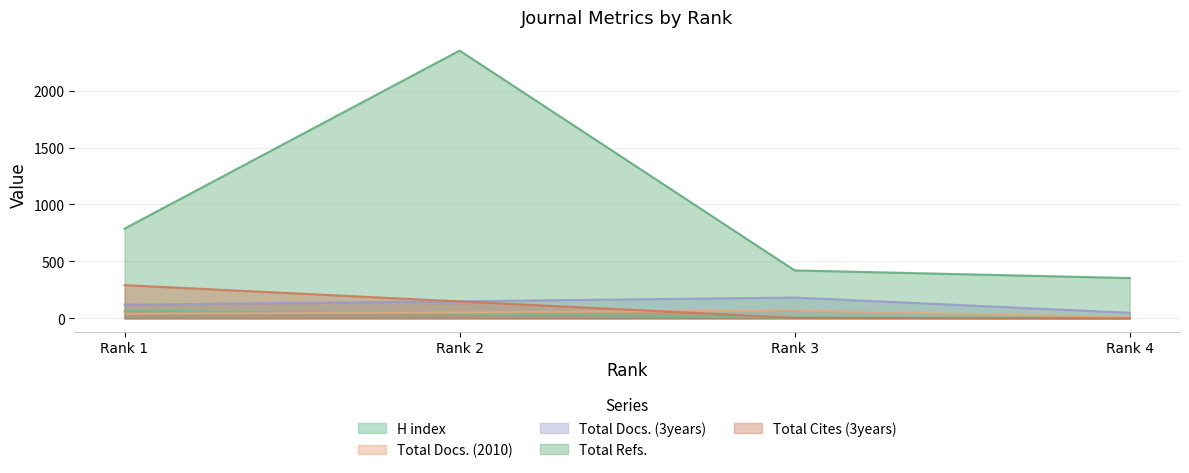

The value of Total Cites (3years) at Rank 3 is 3. True or false?

False